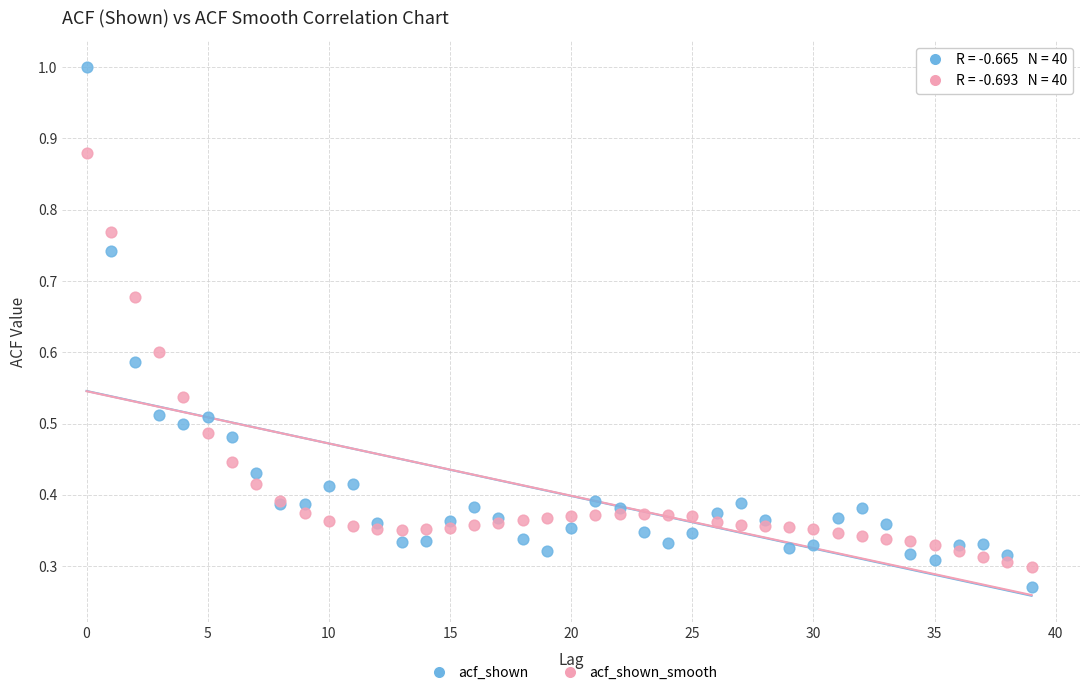

Which series has the largest Y range (max minus min)?

acf_shown